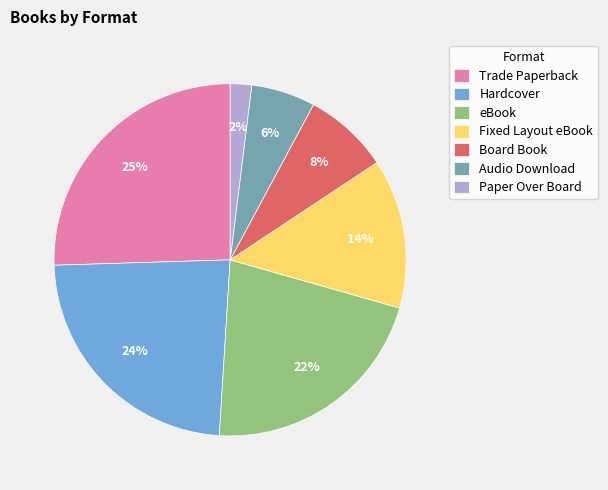

Count the number of slices in the pie.

7